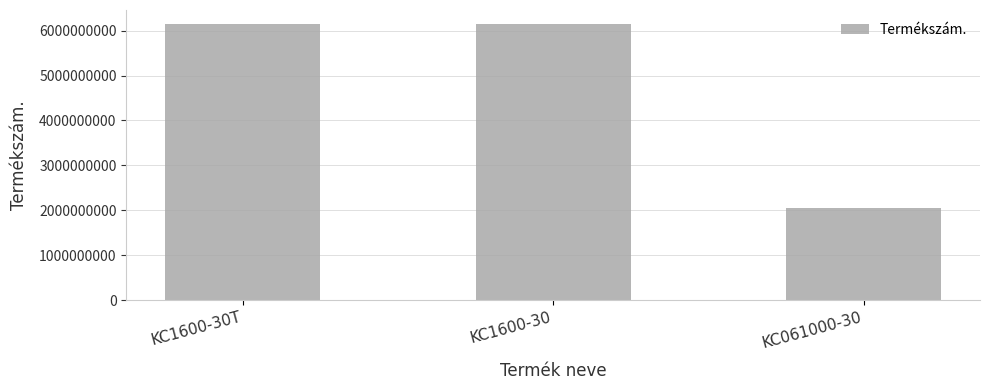

What is the label of the 1st bar from the left?

KC1600-30T